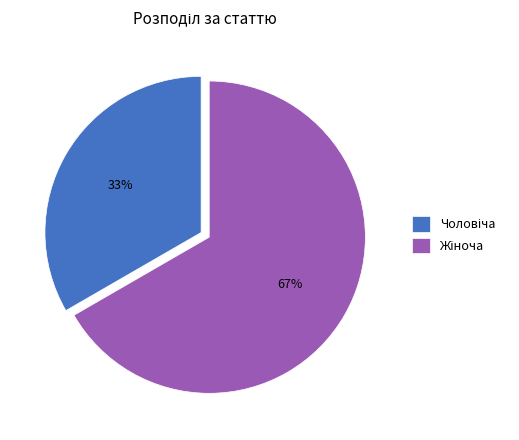

To the nearest percent, what is the average slice percentage?

50%